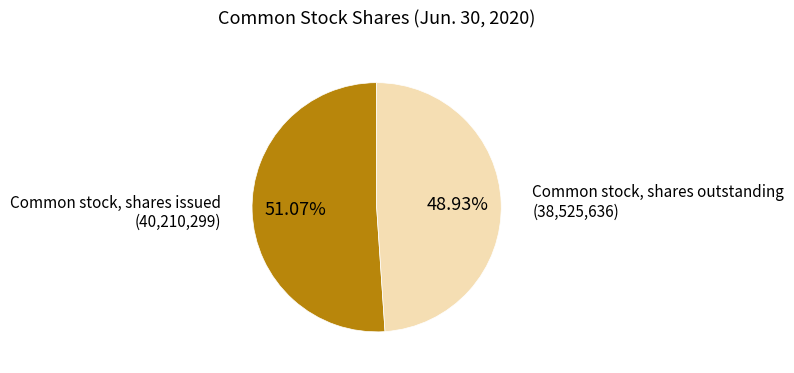

Does any single category account for the majority?

Yes